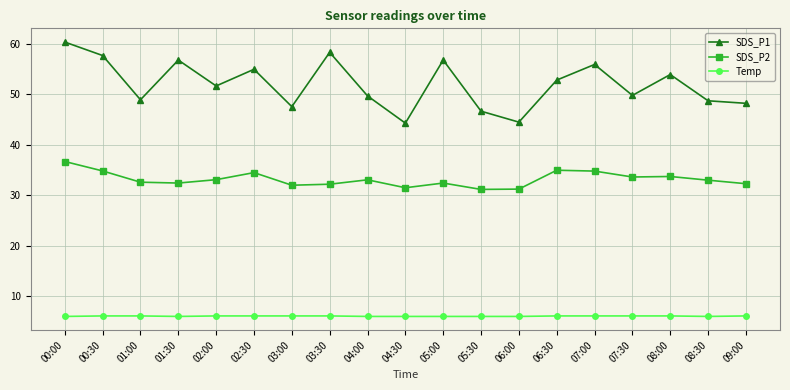

Which series has the widest spread of values?

SDS_P1